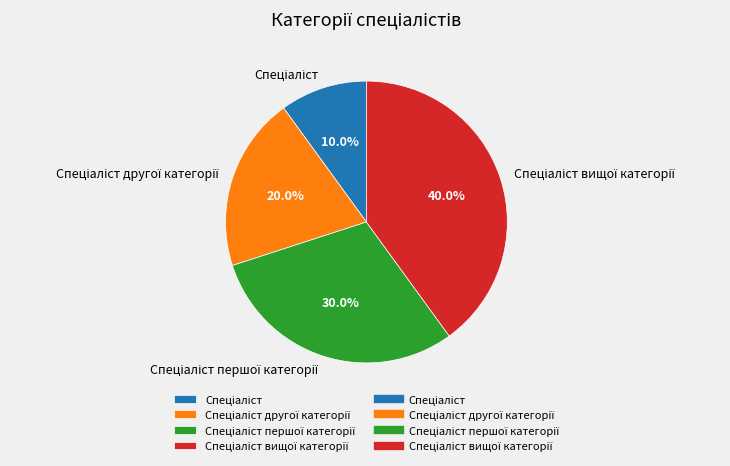

Does any single category account for the majority?

No